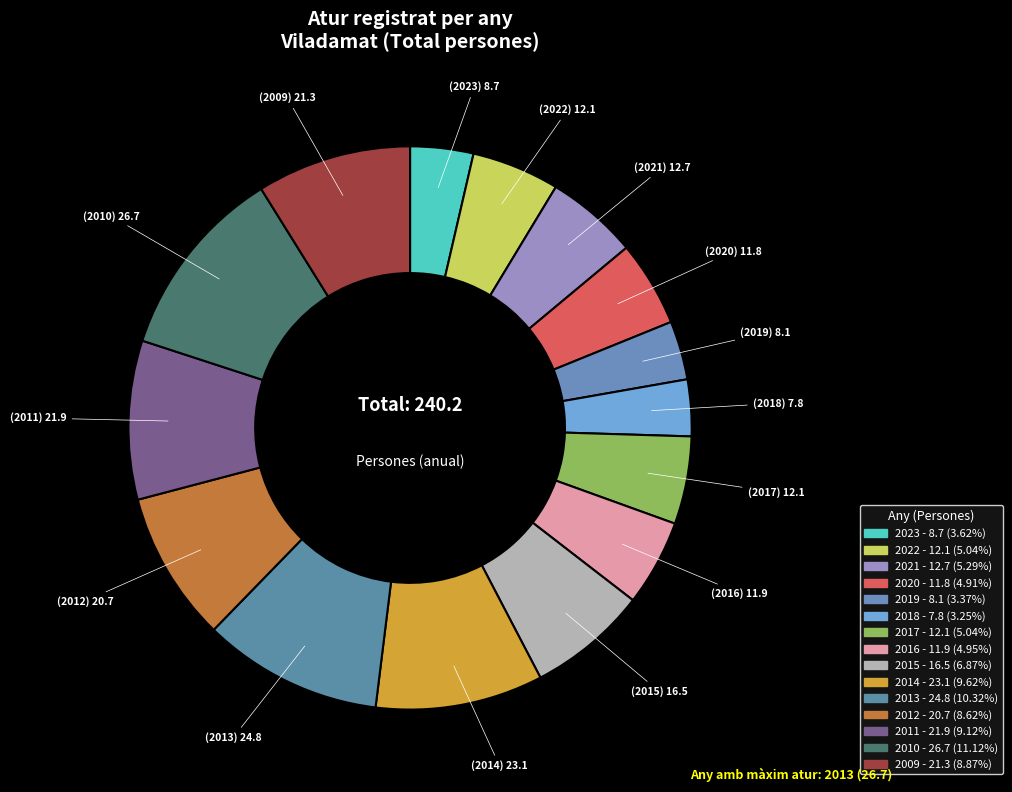

True or false: 2021 accounts for 17% of the total.

False